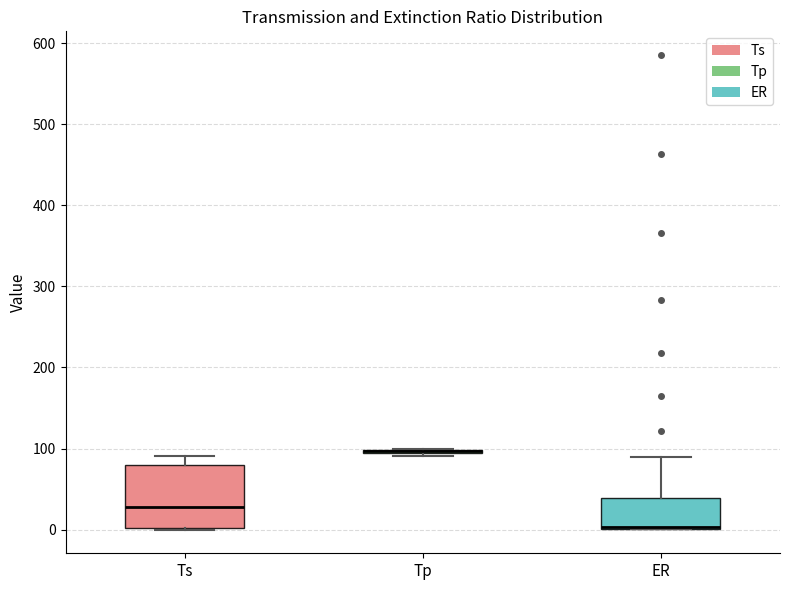

Which box is the tallest, from its lower edge to its upper edge?

Ts